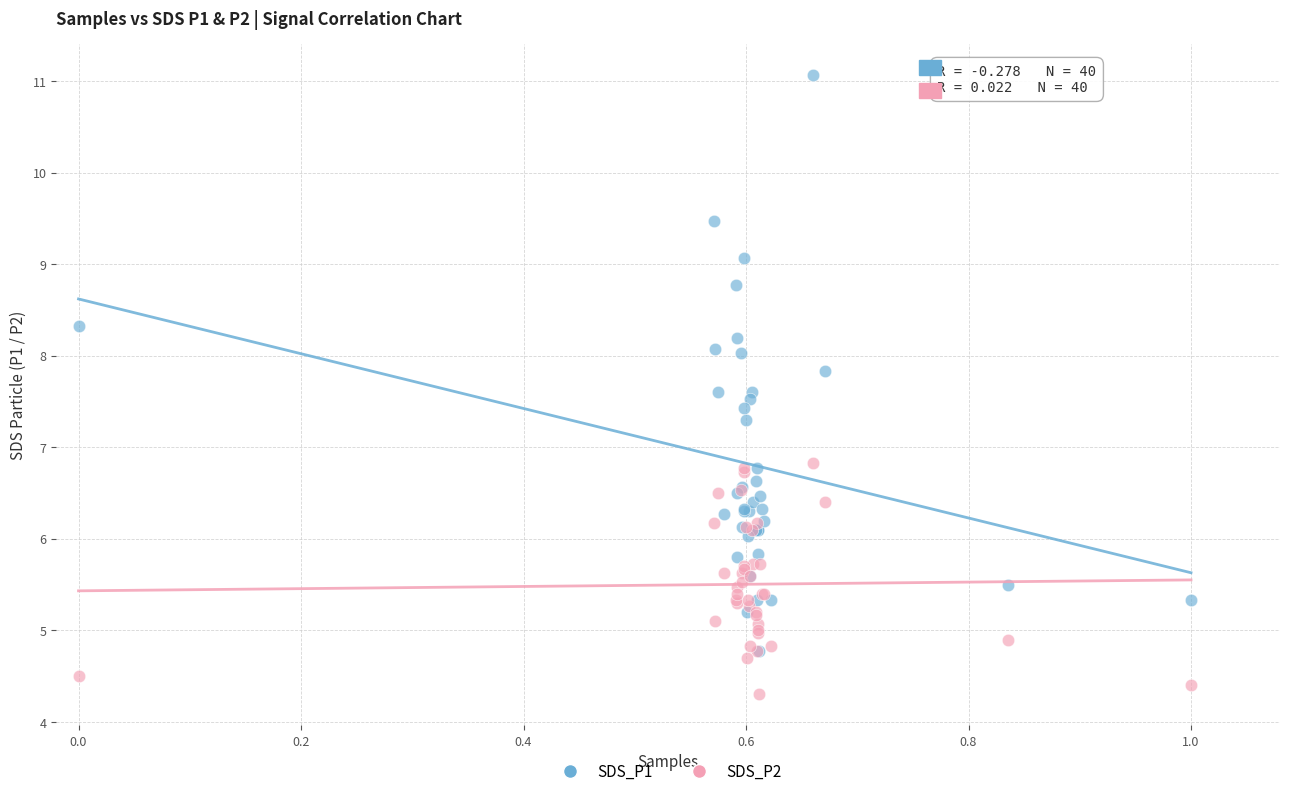

Which series reaches the minimum Y coordinate?

SDS_P2